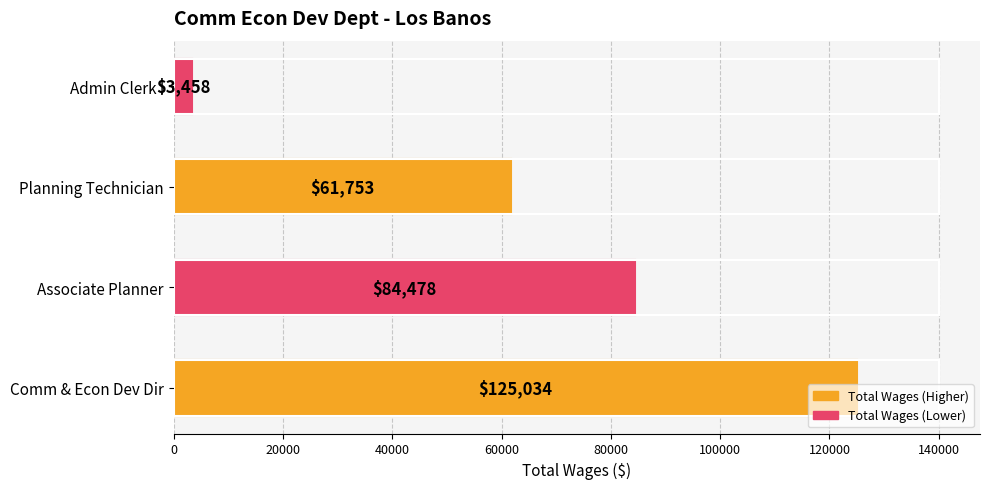

How many series are shown in this chart?

1